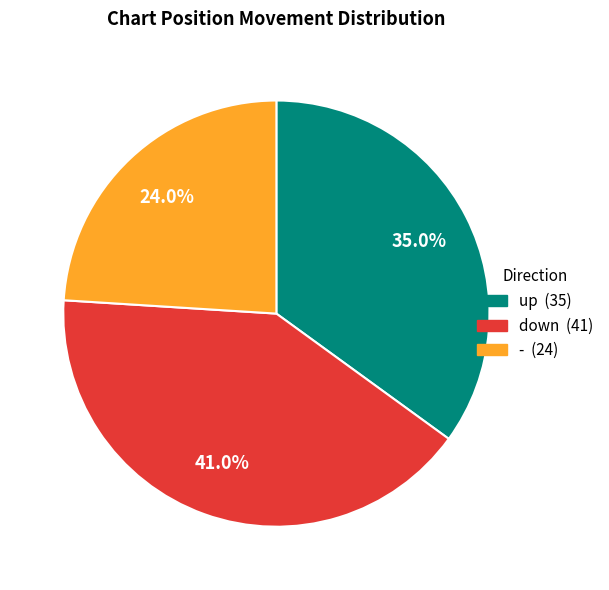

What is the total percentage of down and up?

76.0%